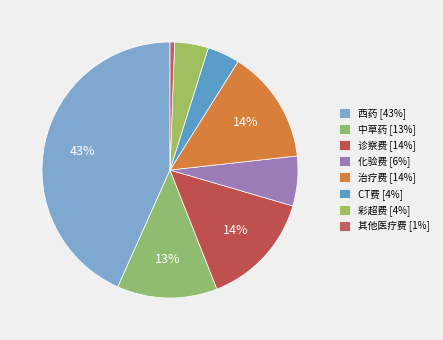

Count the number of slices in the pie.

8